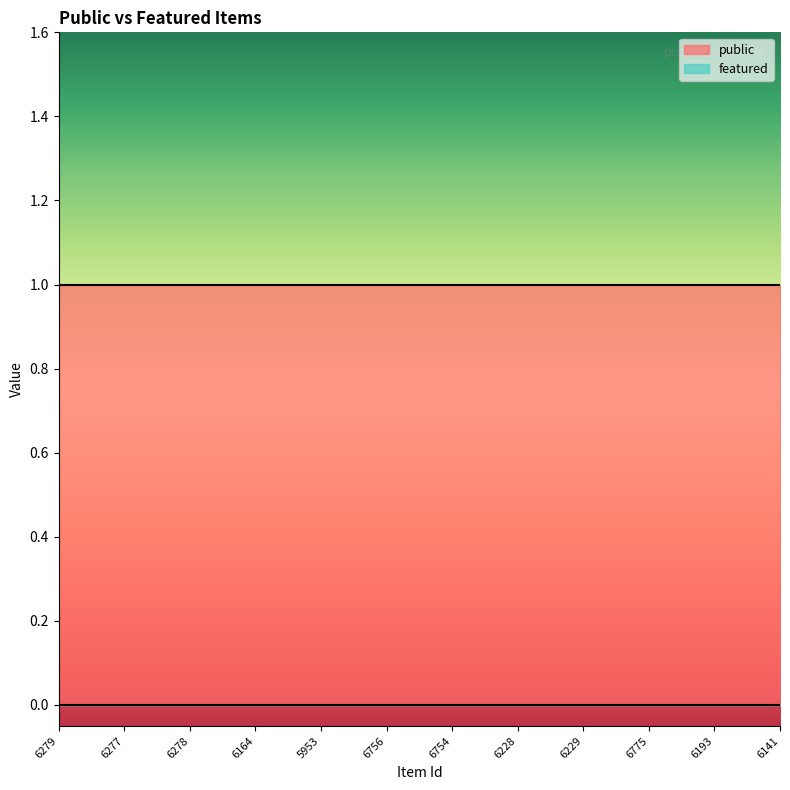

What are all the series names shown in the legend?

public, featured